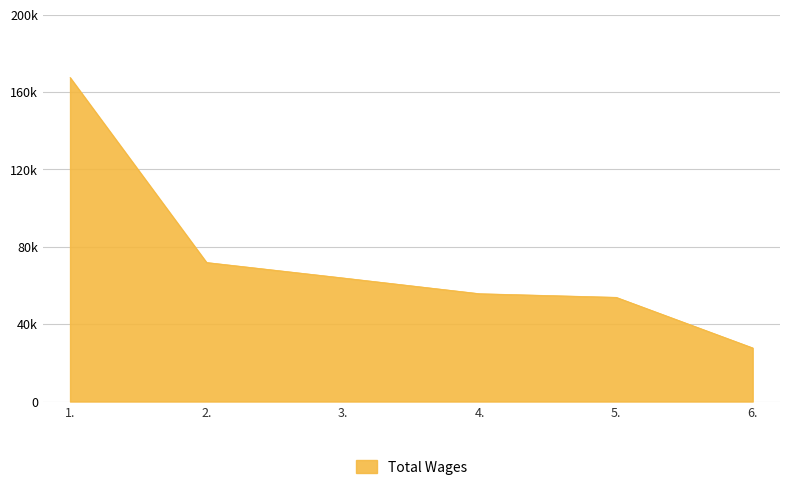

True or false: the data shows 31082 at 5..

False